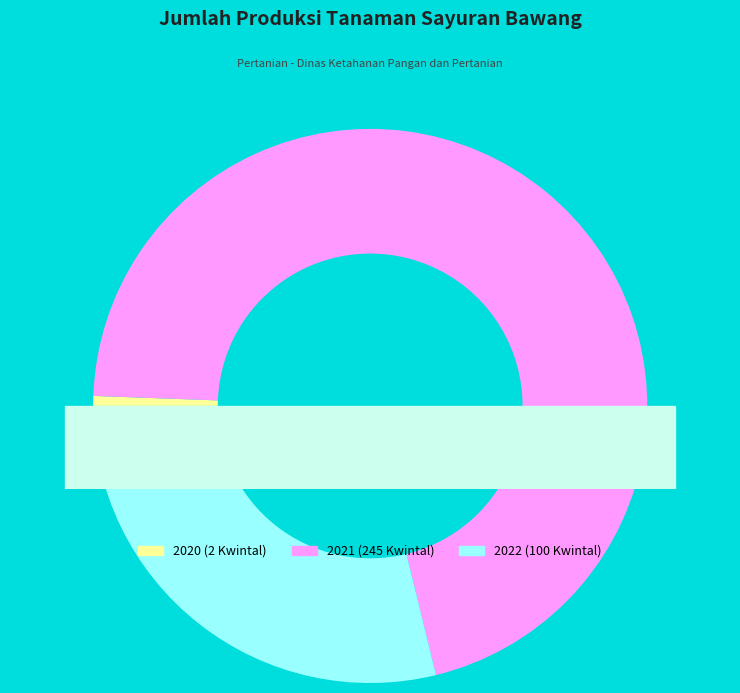

What portion of the pie excludes 2022?

71.2%